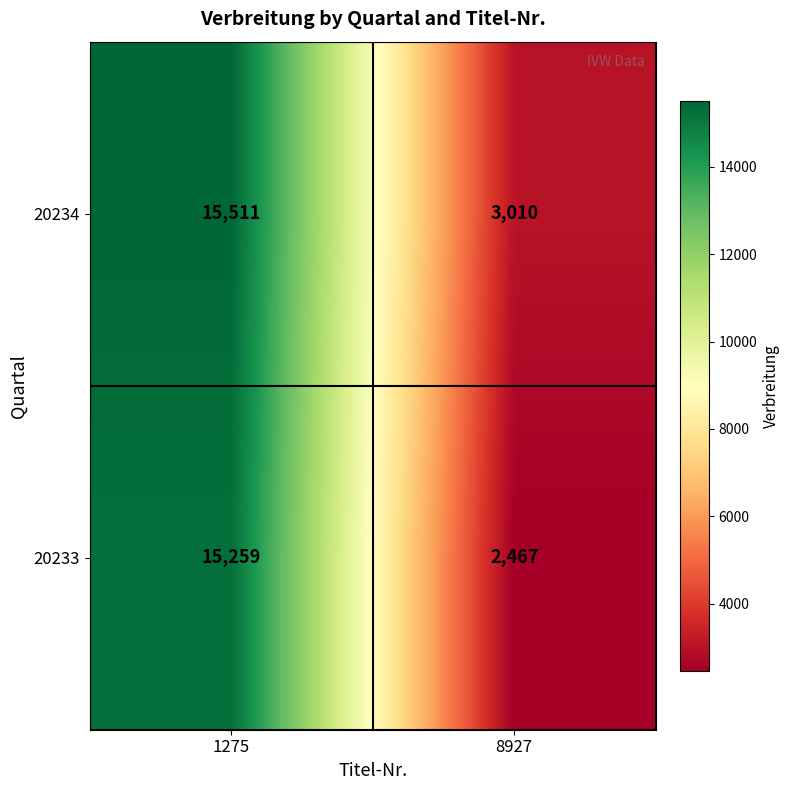

What is the total value across all series at 1275?

30770